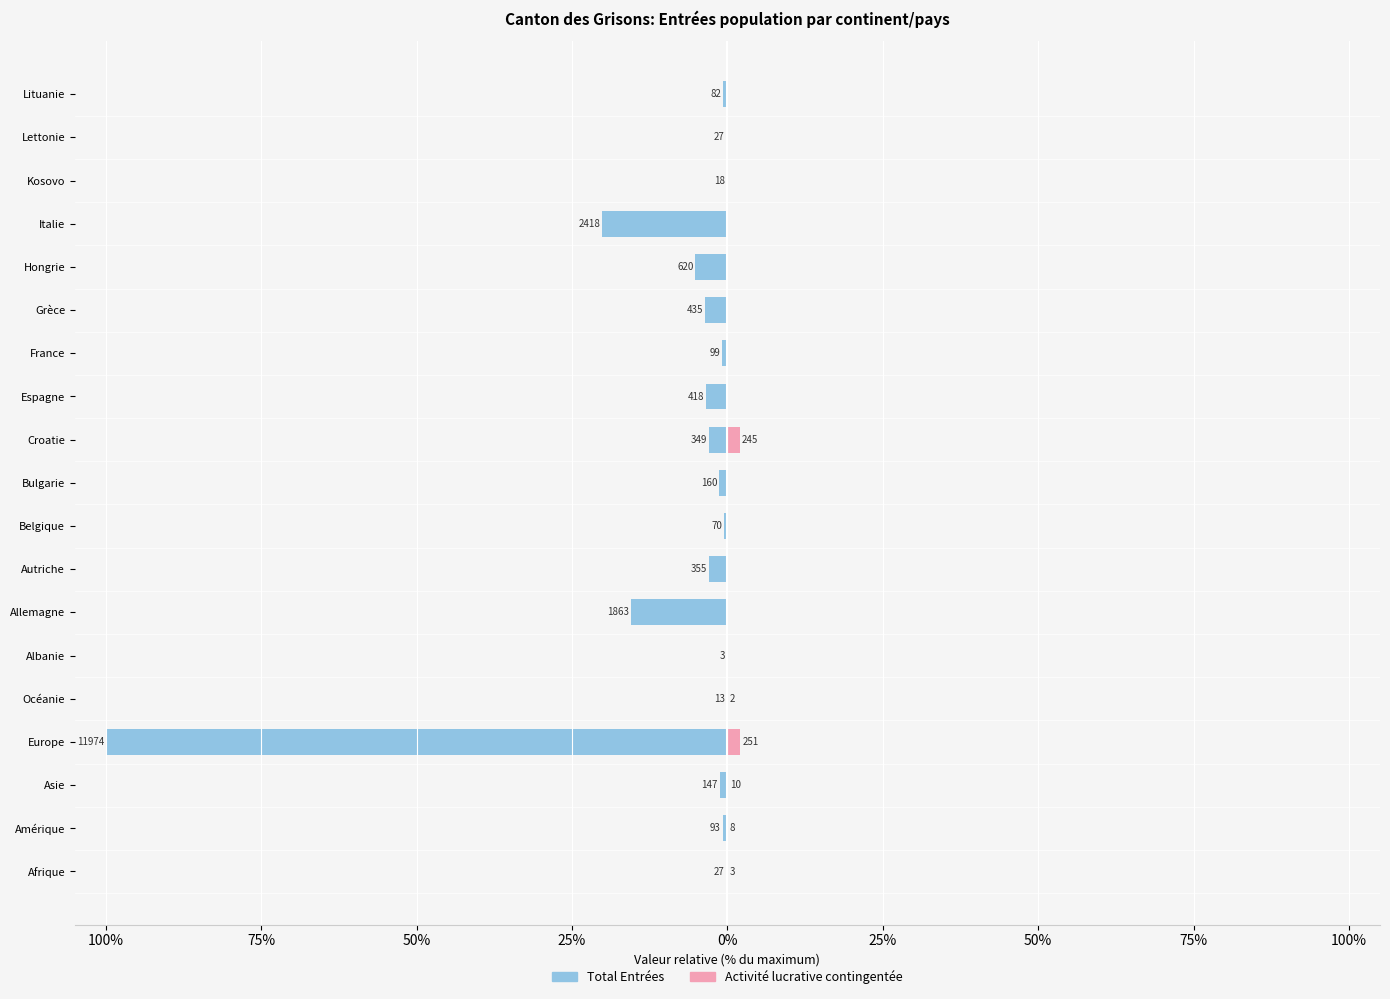

Between France and Italie, which series saw the biggest shift?

Total Entrées